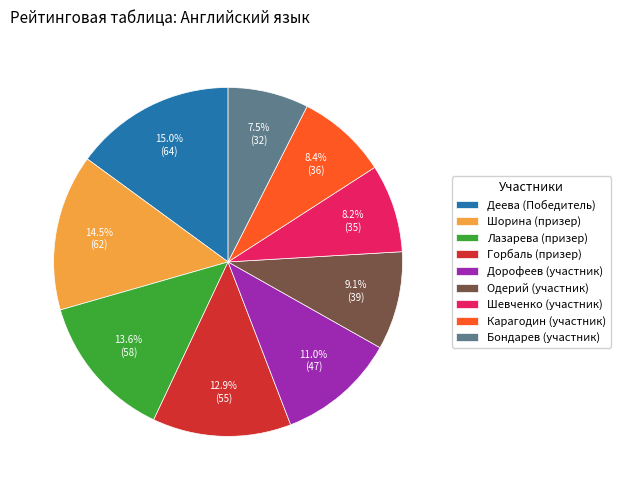

Is there a majority slice in this chart?

No